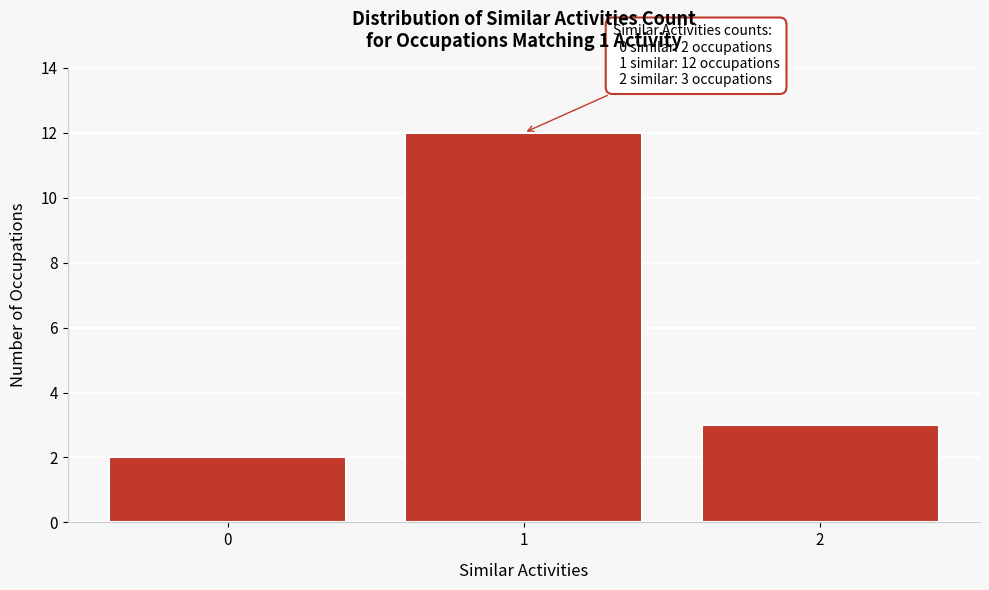

Reading left to right, transcribe all the data shown in this chart.

0=2	1=12	2=3